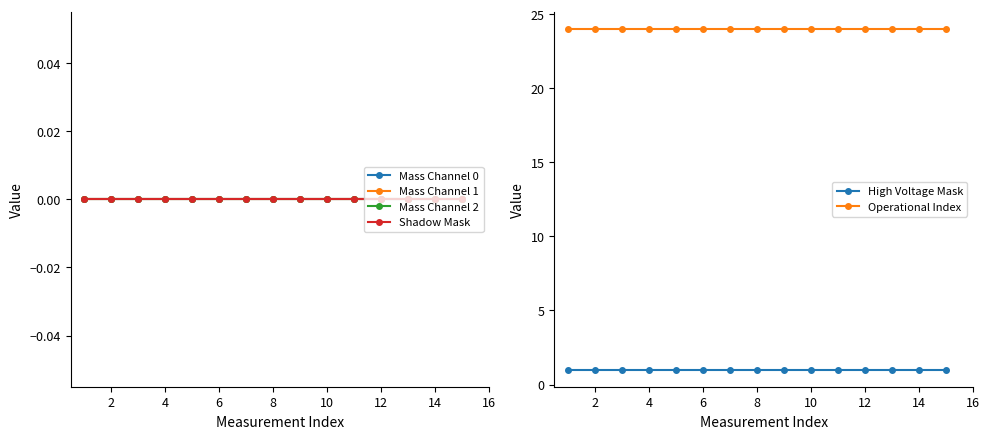

True or false: Mass Channel 0 has more than 1 interior local peaks.

False